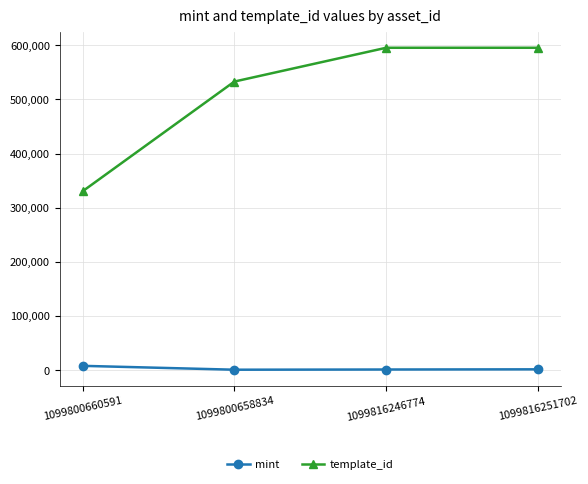

What are all the series names shown in the legend?

mint, template_id